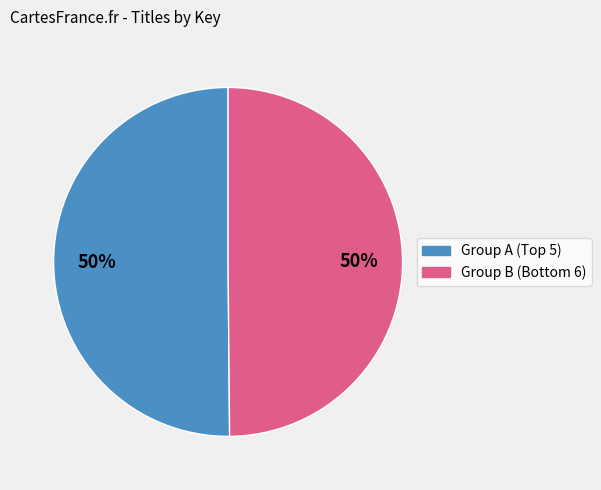

To the nearest percent, what is the average slice percentage?

50%